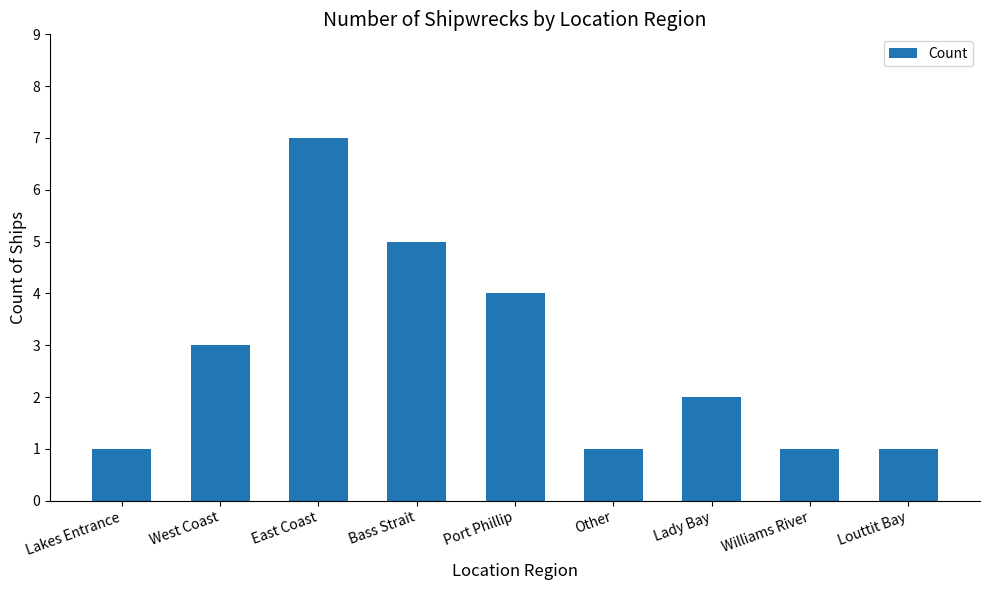

At which label does the data first exceed 2?

West Coast